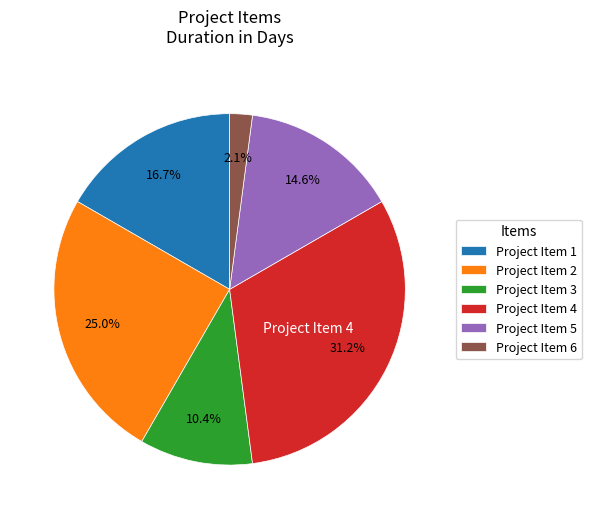

Combined, do Project Item 6 and Project Item 4 account for over 50%?

No